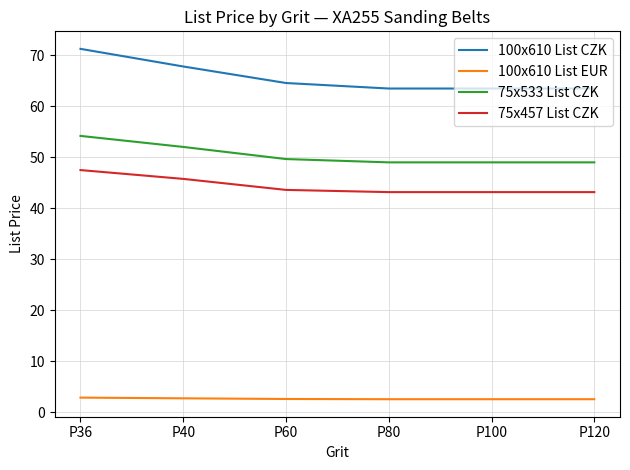

What are all the series names shown in the legend?

100x610 List CZK, 100x610 List EUR, 75x533 List CZK, 75x457 List CZK